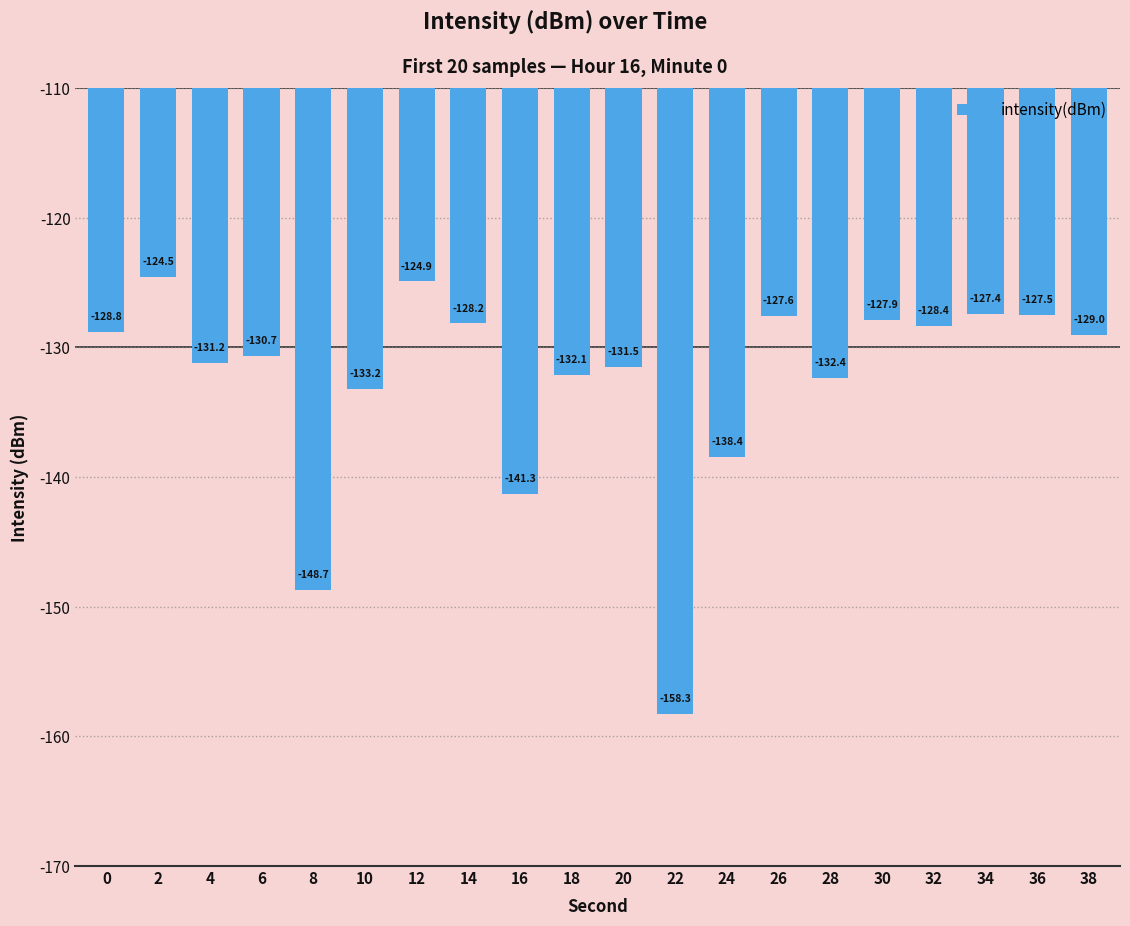

Does the chart contain stacked bars?

No